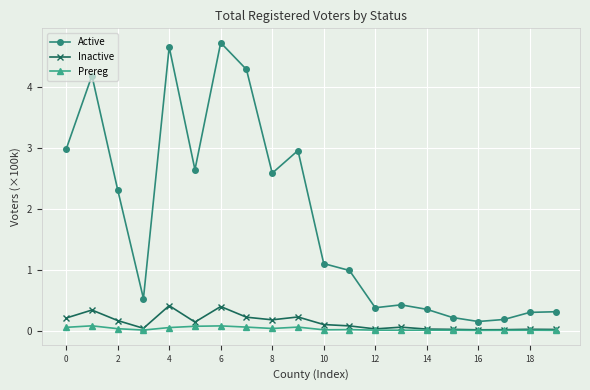

Which series has the widest spread of values?

Active